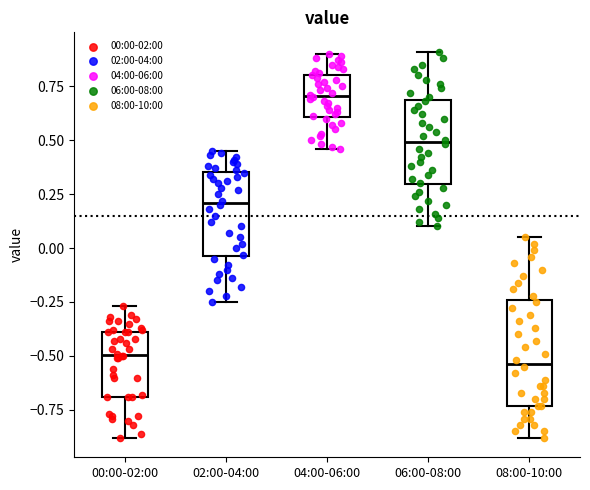

Reading left to right, transcribe this box plot: for each box, give where its median line is, the range the box spans, and where its two whiskers end, as read against the y-axis. The values are not printed on the chart, so give them approximately, as read against the axis.

00:00-02:00: median -0.50, box -0.70 to -0.40, whiskers -0.90 to -0.25
02:00-04:00: median 0.20, box -0.05 to 0.35, whiskers -0.25 to 0.45
04:00-06:00: median 0.70, box 0.60 to 0.80, whiskers 0.45 to 0.90
06:00-08:00: median 0.50, box 0.30 to 0.70, whiskers 0.10 to 0.90
08:00-10:00: median -0.55, box -0.75 to -0.25, whiskers -0.90 to 0.05